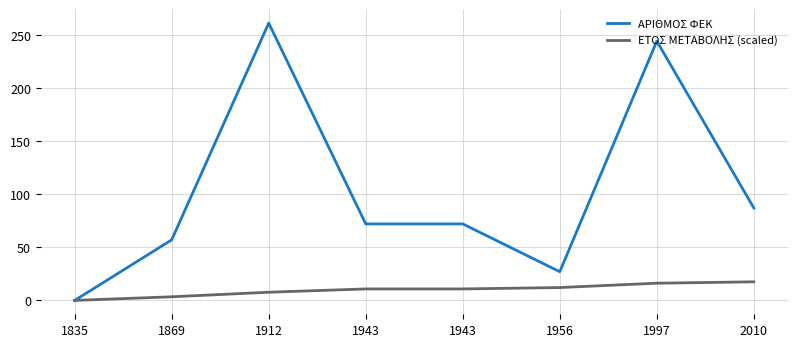

What is the total value across all series at 1869?

60.4